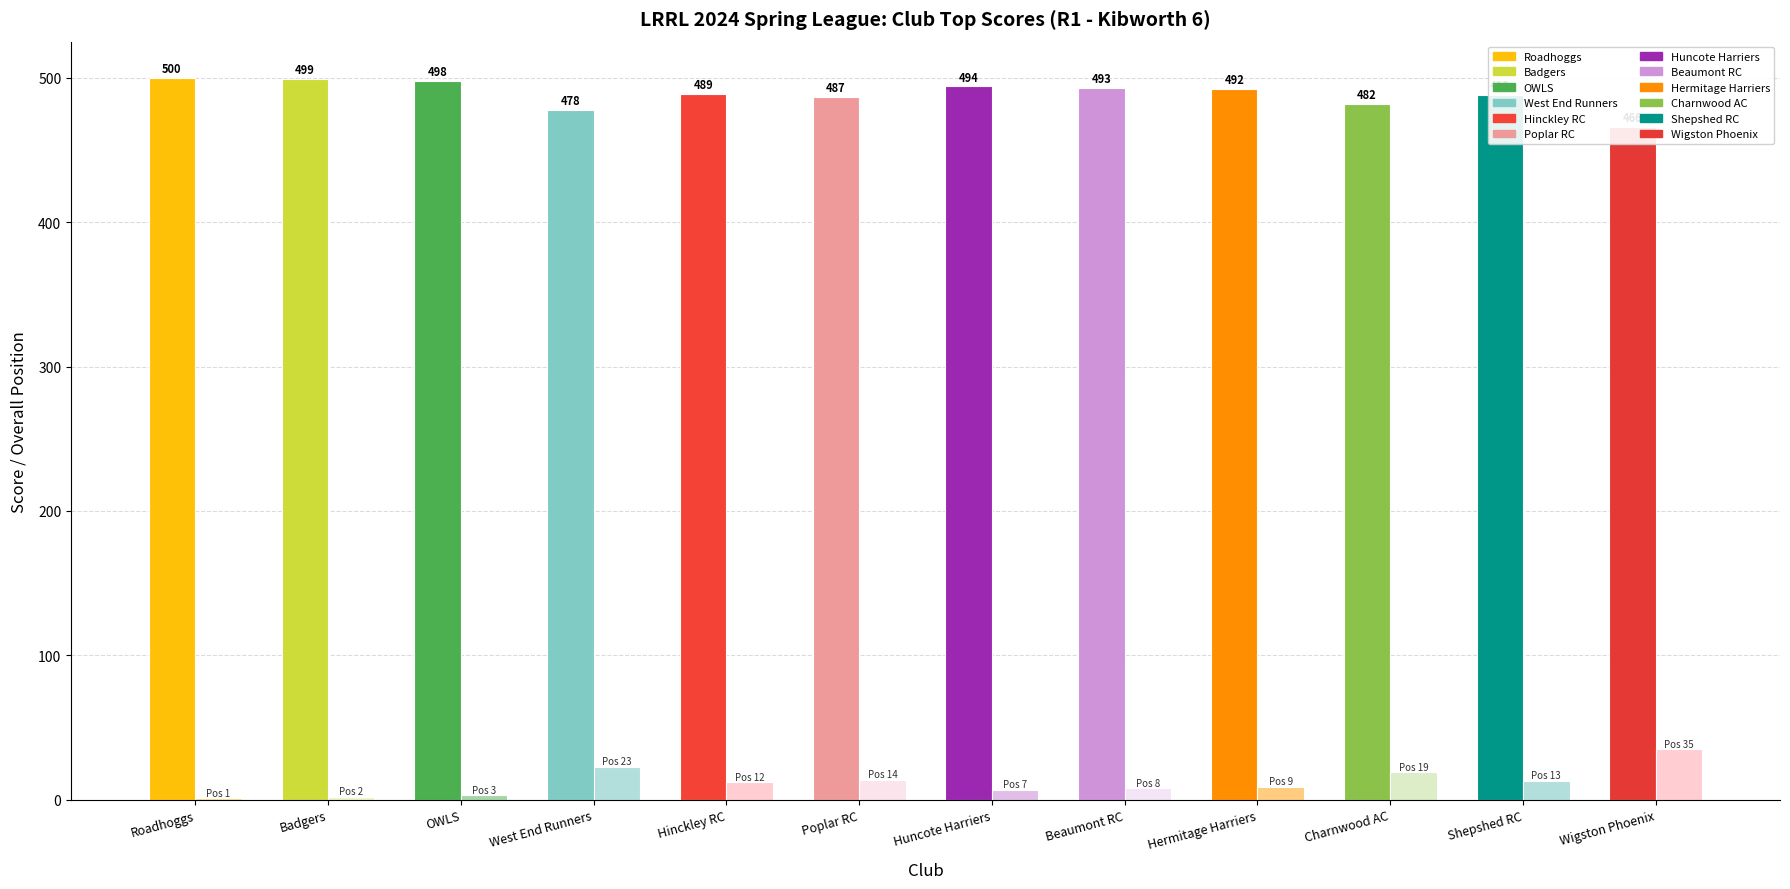

At which category is the sum across all series the highest?

Roadhoggs